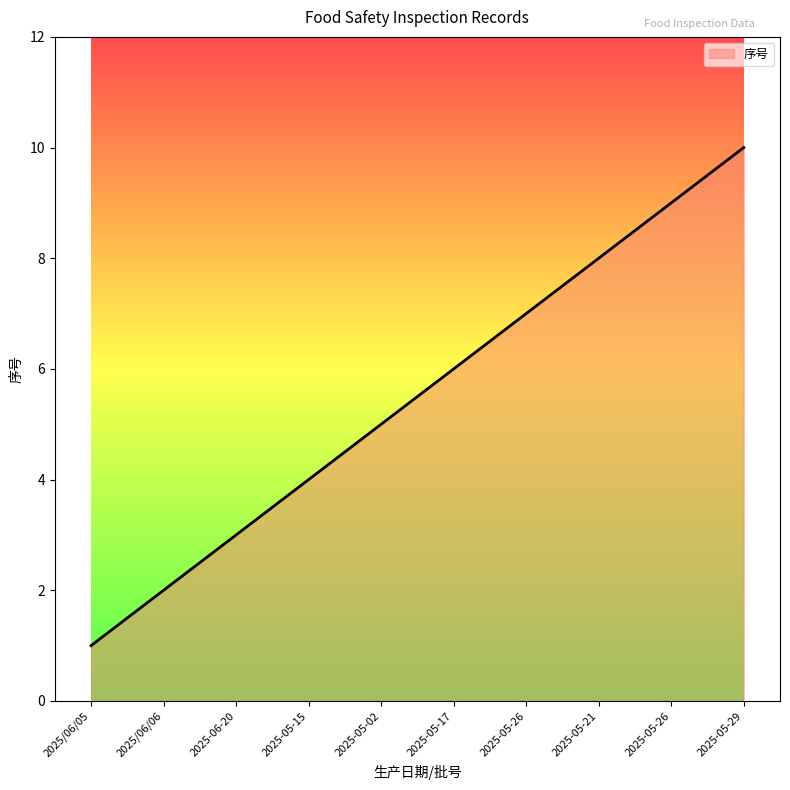

What is the ratio of the value at 2025-06-20 to the value at 2025-05-26?

0.4